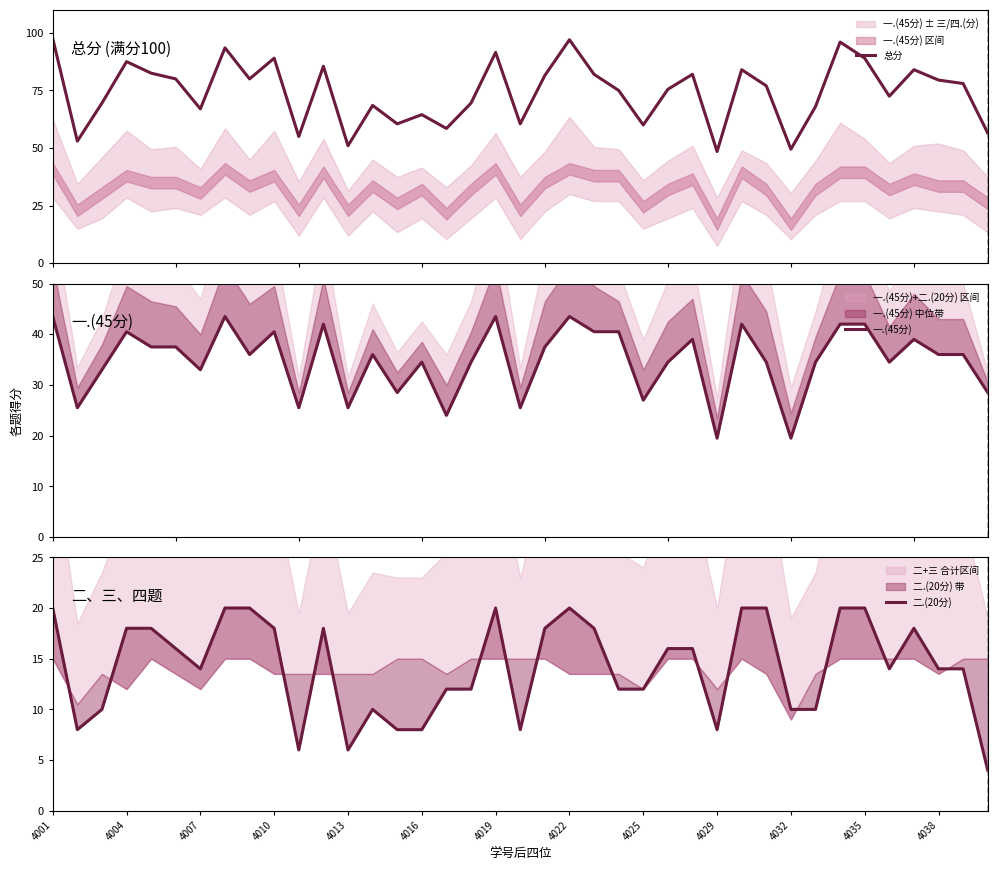

What is the minimum value for 二.(20分)?

4.0